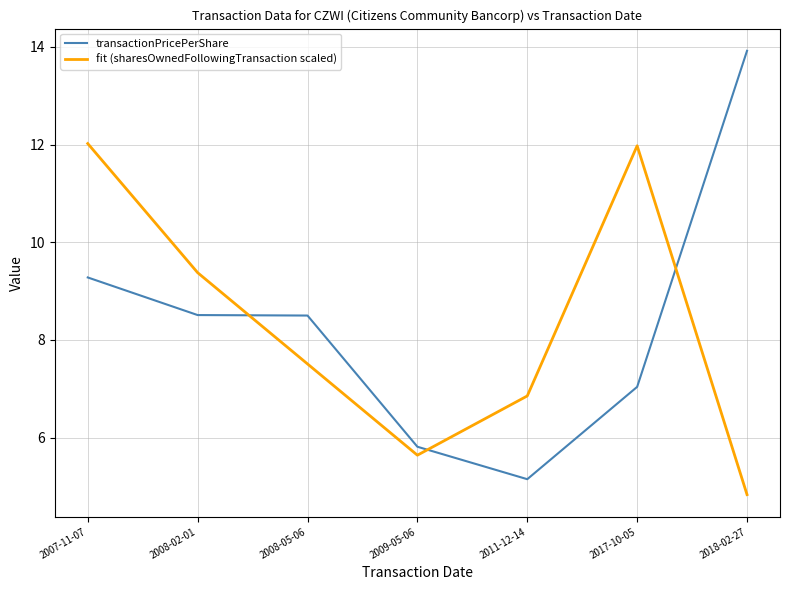

Rank the series by their maximum value, from lowest to highest.

fit (sharesOwnedFollowingTransaction scaled), transactionPricePerShare